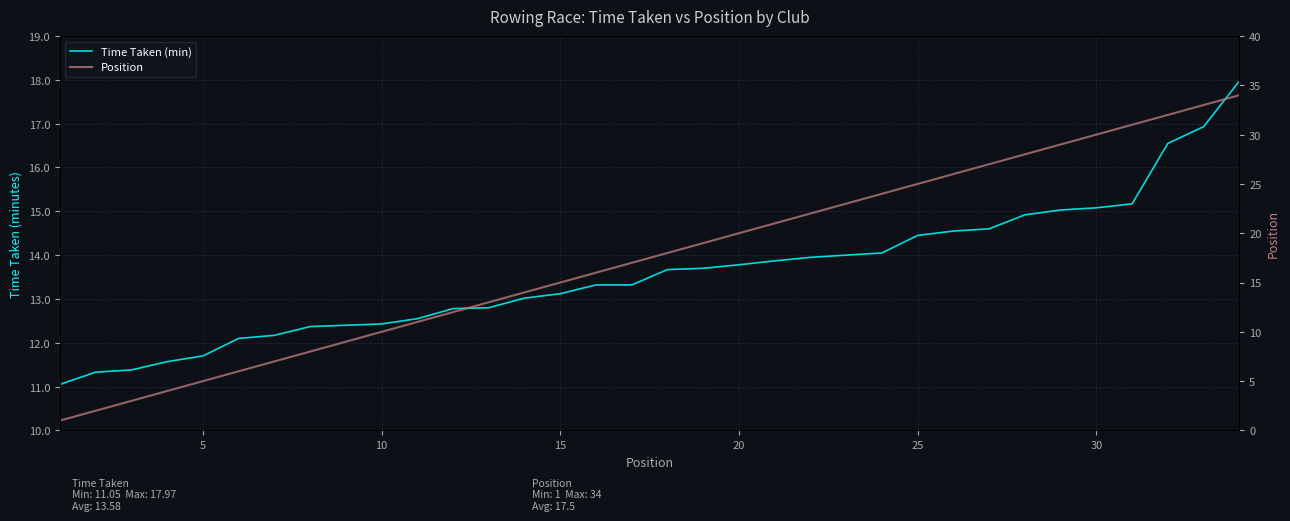

Rank the categories by Position value from highest to lowest.

33, 32, 31, 30, 29, 28, 27, 26, 25, 24, 23, 22, 21, 20, 19, 18, 17, 16, 15, 14, 13, 12, 11, 10, 9, 8, 35, 30, 25, 20, 15, 10, 5, 0